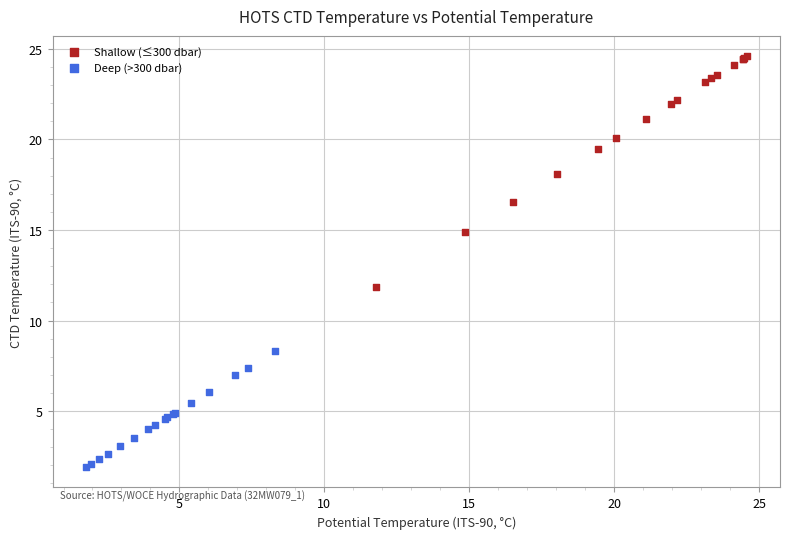

What are all the series names shown in the legend?

Shallow (≤300 dbar), Deep (>300 dbar)